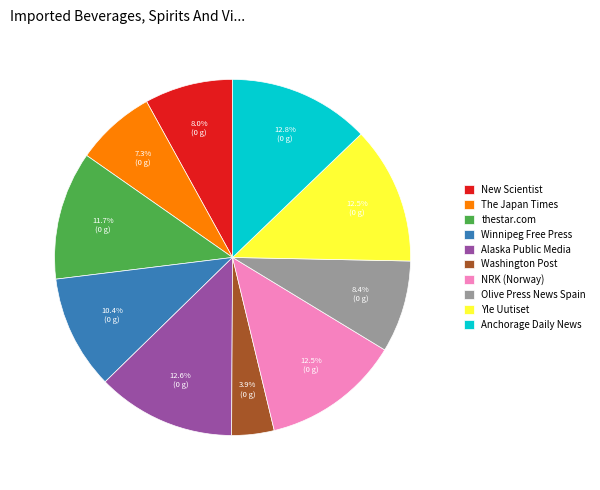

Is Yle Uutiset the majority of the pie?

No